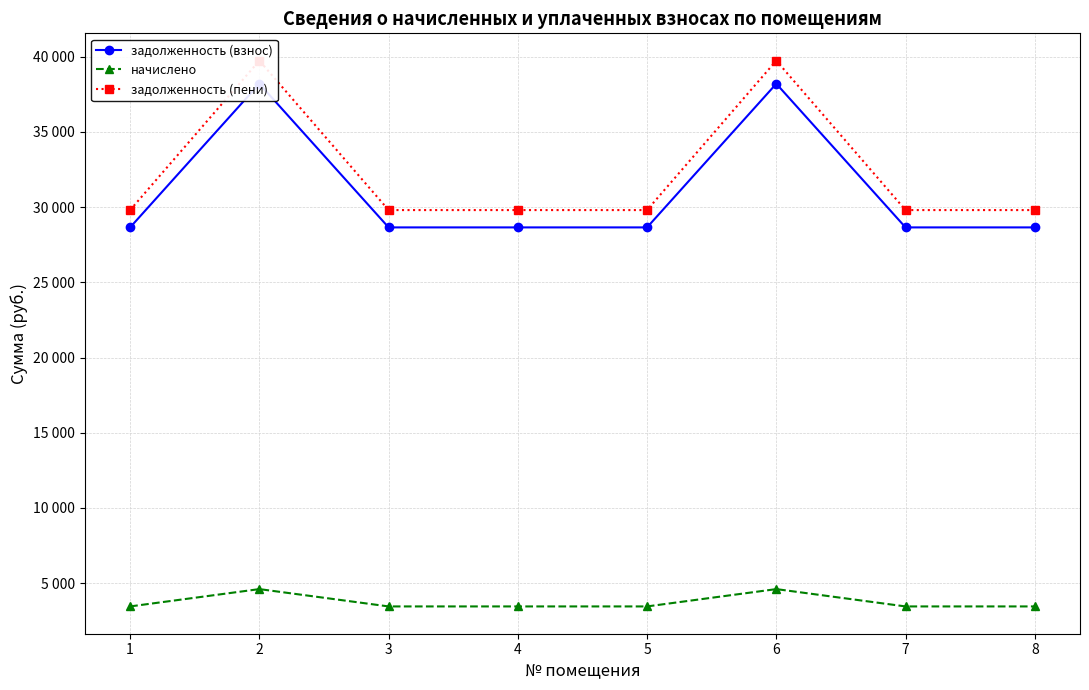

Reading left to right, list all the values displayed in this chart.

задолженность (взнос): 1=28650.2	2=38200.3	3=28650.2	4=28650.2	5=28650.2	6=38200.3	7=28650.2	8=28650.2
начислено: 1=3456.0	2=4608.0	3=3456.0	4=3456.0	5=3456.0	6=4608.0	7=3456.0	8=3456.0
задолженность (пени): 1=29802.2	2=39736.3	3=29802.2	4=29802.2	5=29802.2	6=39736.3	7=29802.2	8=29802.2